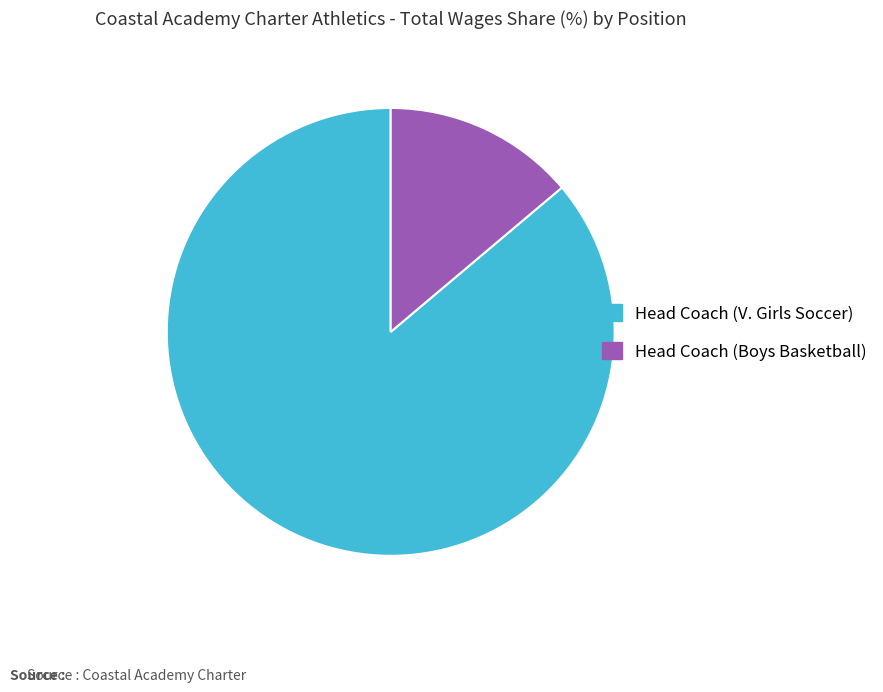

How many segments does this pie chart have?

2